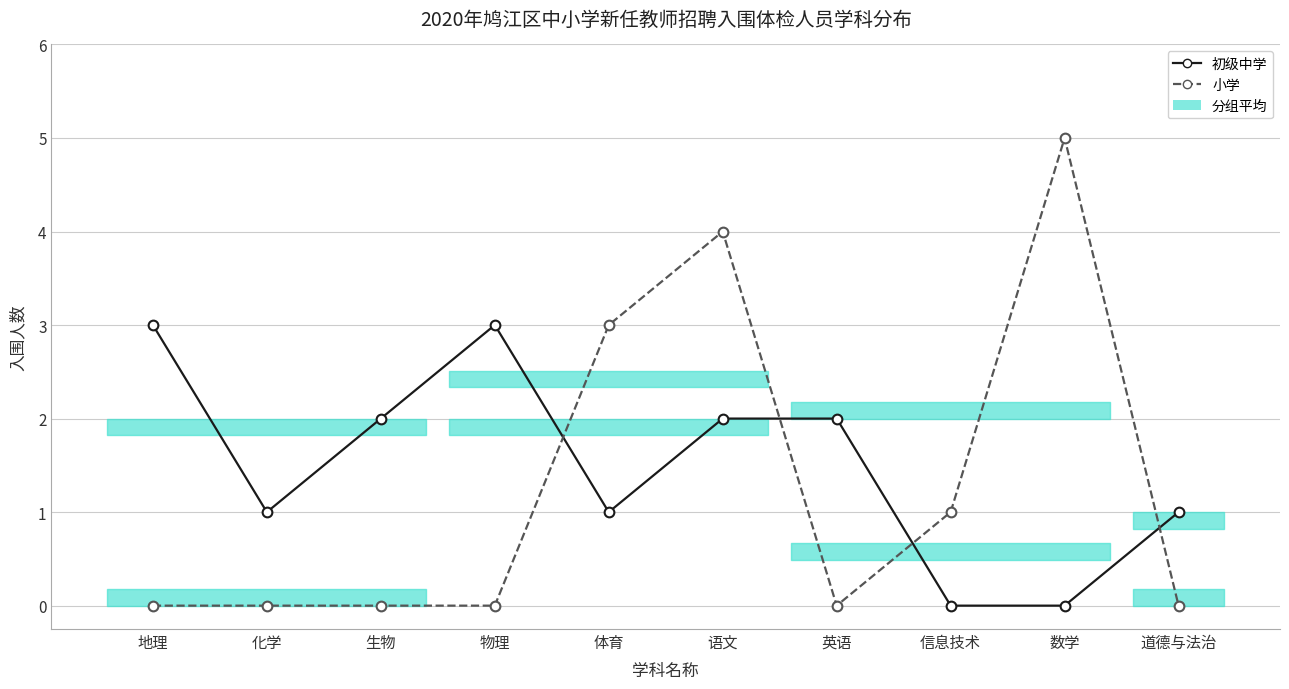

Reading left to right, extract all data points from this chart.

初级中学: 地理=3	化学=1	生物=2	物理=3	体育=1	语文=2	英语=2	信息技术=0	数学=0	道德与法治=1
小学: 地理=0	化学=0	生物=0	物理=0	体育=3	语文=4	英语=0	信息技术=1	数学=5	道德与法治=0